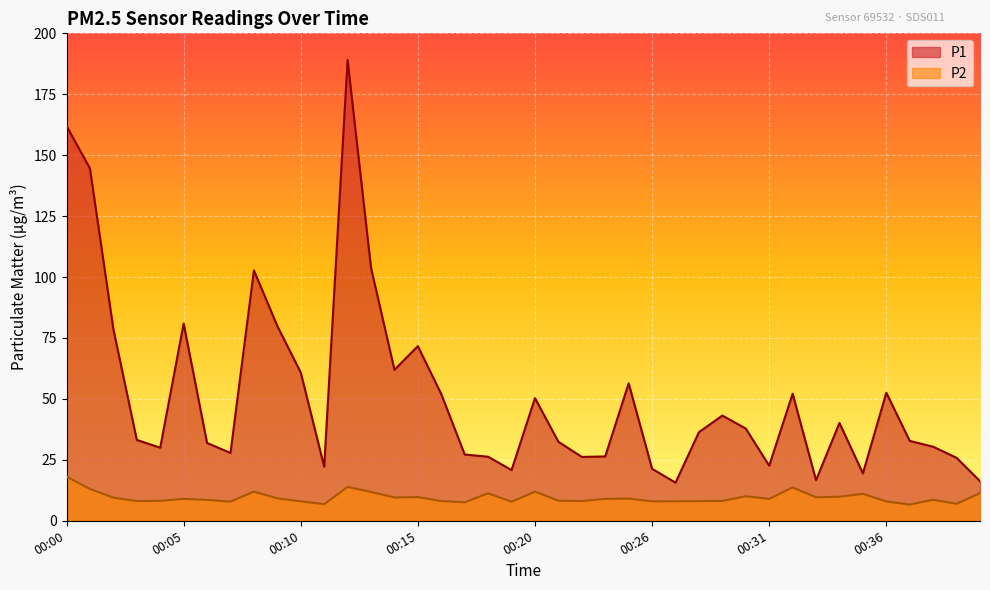

The value of P2 at 00:27 is 8.0. True or false?

True